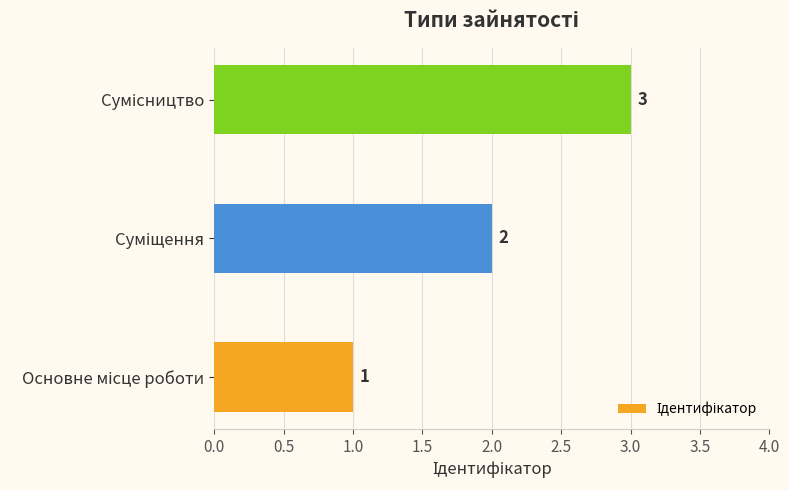

What is the sum of all values?

6